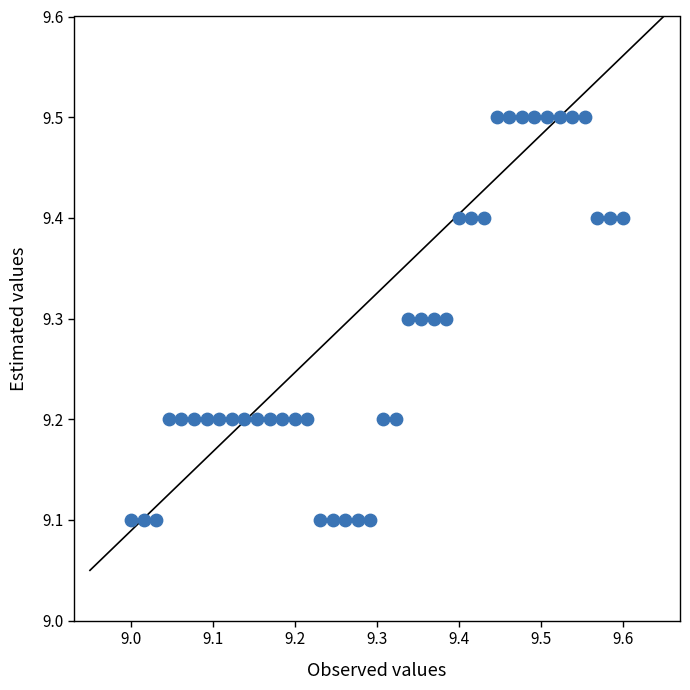

What is the range of X values (max minus min)?

0.6